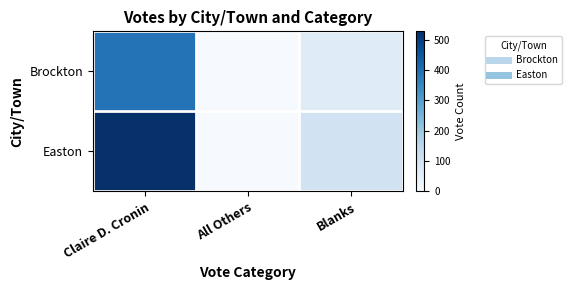

What is the total value across all series at Blanks?

163